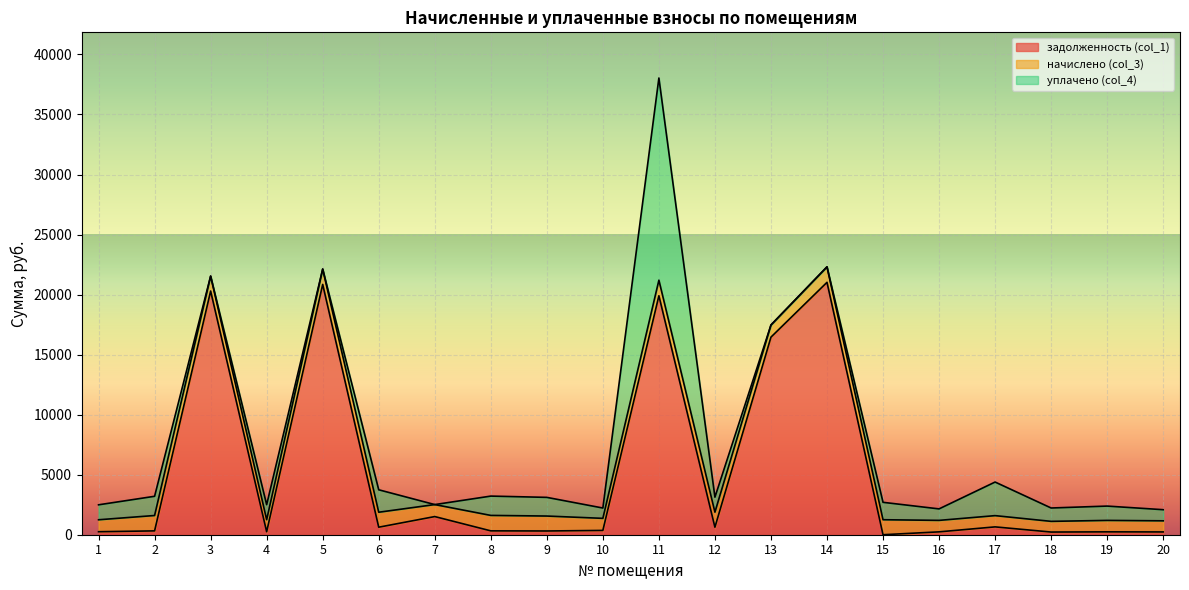

What are all the series names shown in the legend?

задолженность (col_1), начислено (col_3), уплачено (col_4)